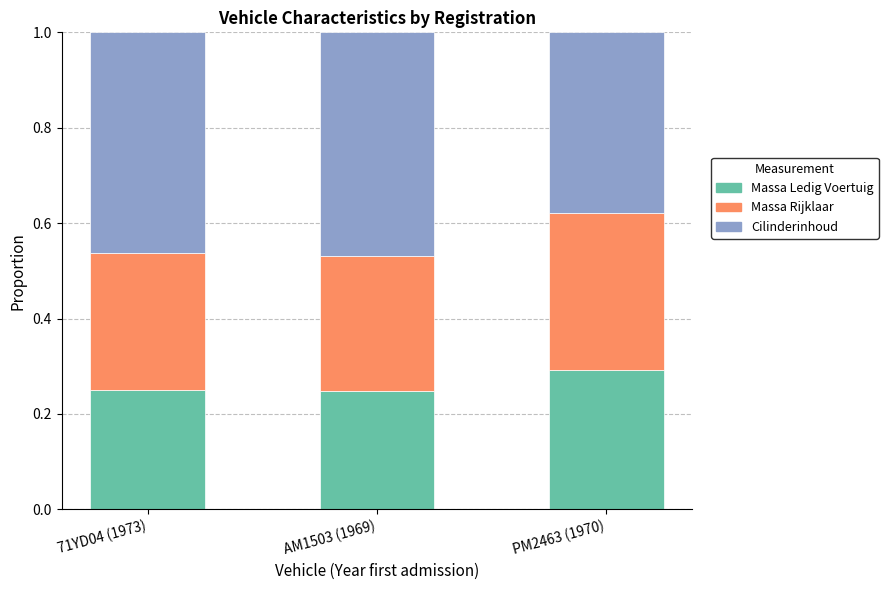

What is the total value across all series at AM1503 (1969)?

1.0